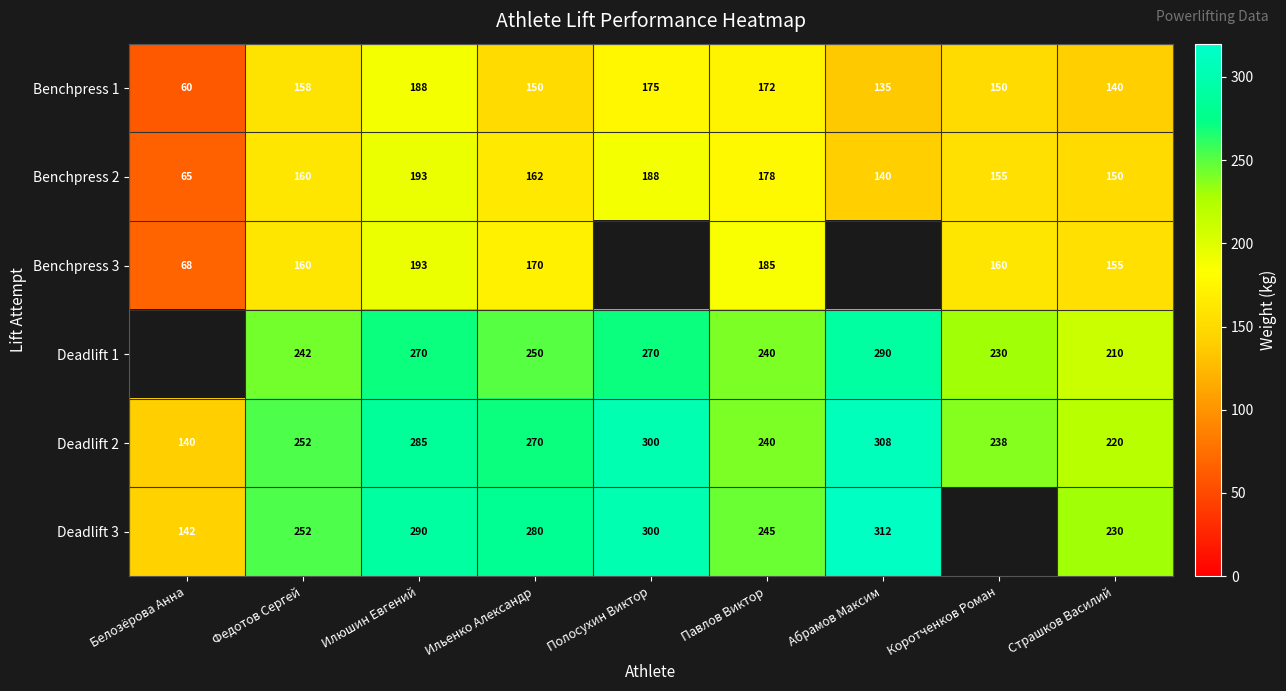

What is the smallest value displayed?

60.0